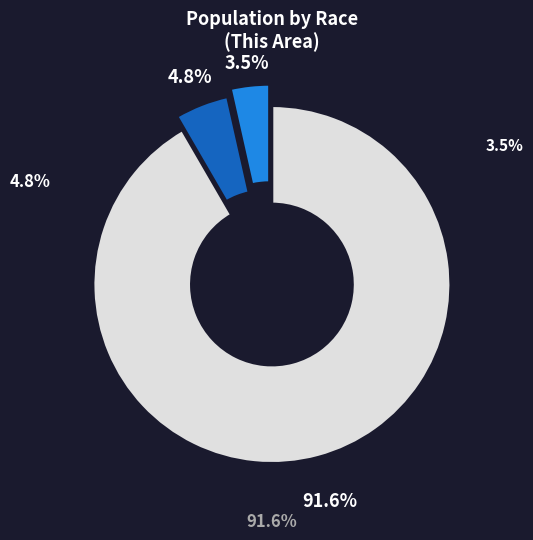

What percentage is NOT represented by Two or More Races?

95.2%